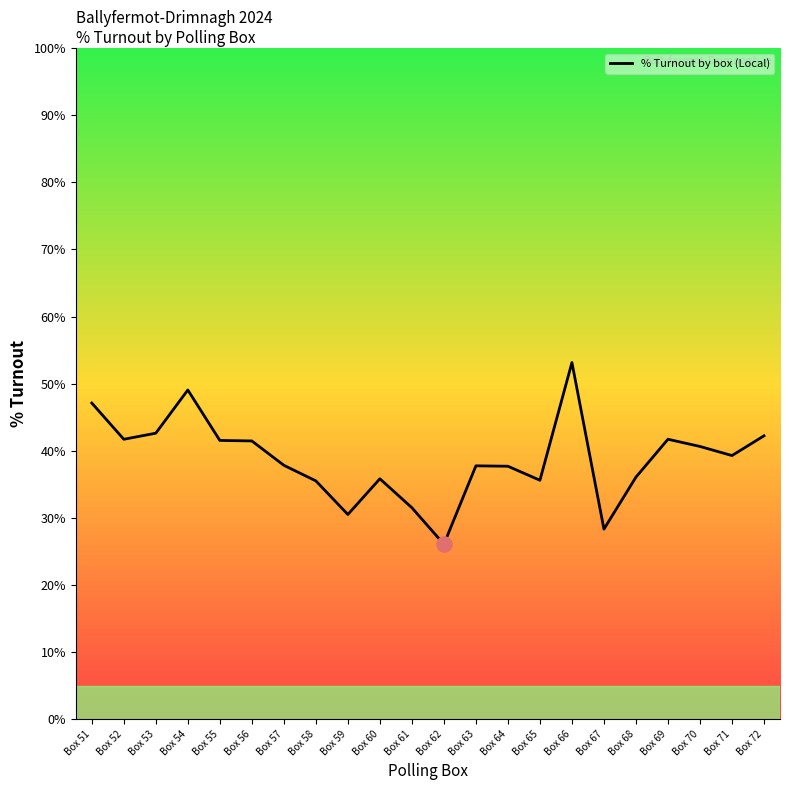

What is the ratio of the value at Box 68 to the value at Box 63?

1.0